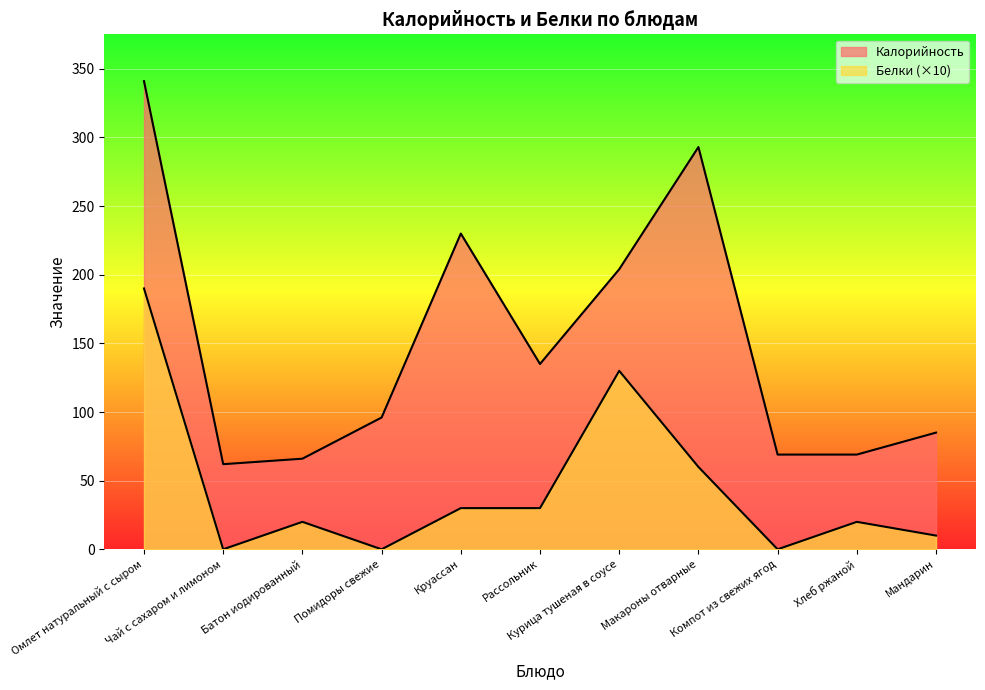

What is the label of the 3rd point from the right?

Компот из свежих ягод